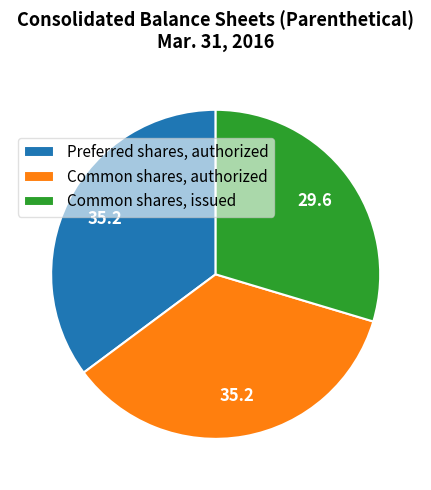

Does Common shares, authorized represent more than half of the total?

No